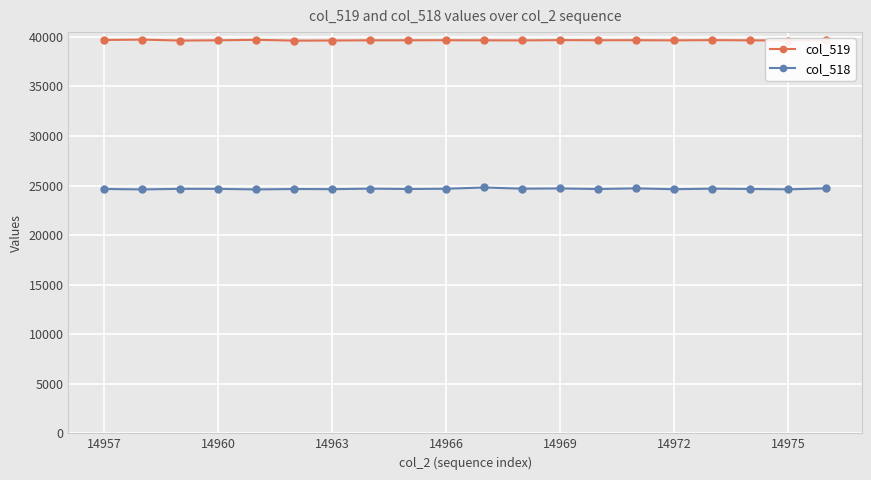

What are all the series names shown in the legend?

col_519, col_518